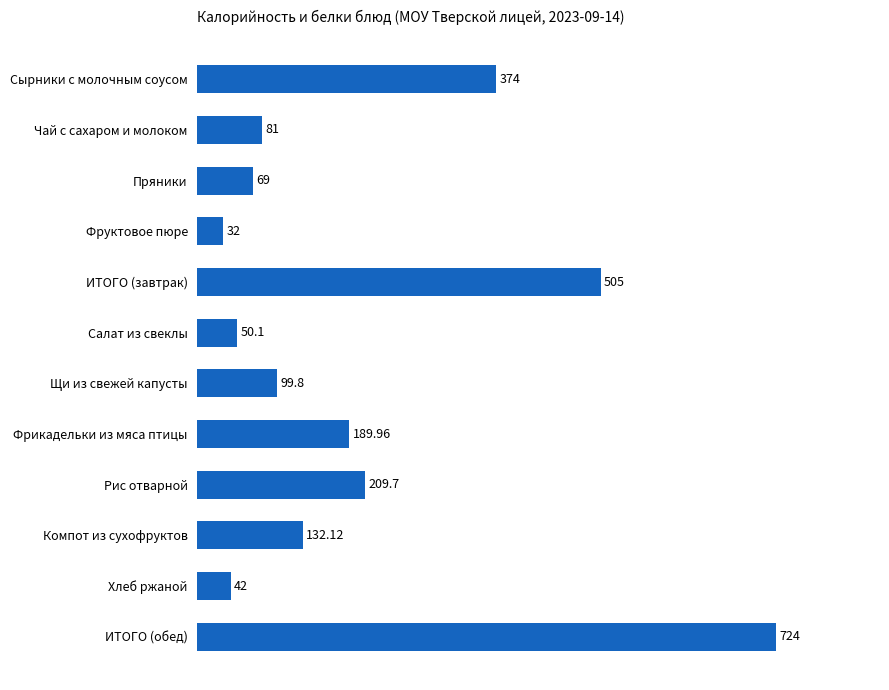

Rank the categories by value from lowest to highest.

Фруктовое пюре, Хлеб ржаной, Салат из свеклы, Пряники, Чай с сахаром и молоком, Щи из свежей капусты, Компот из сухофруктов, Фрикадельки из мяса птицы, Рис отварной, Сырники с молочным соусом, ИТОГО (завтрак), ИТОГО (обед)